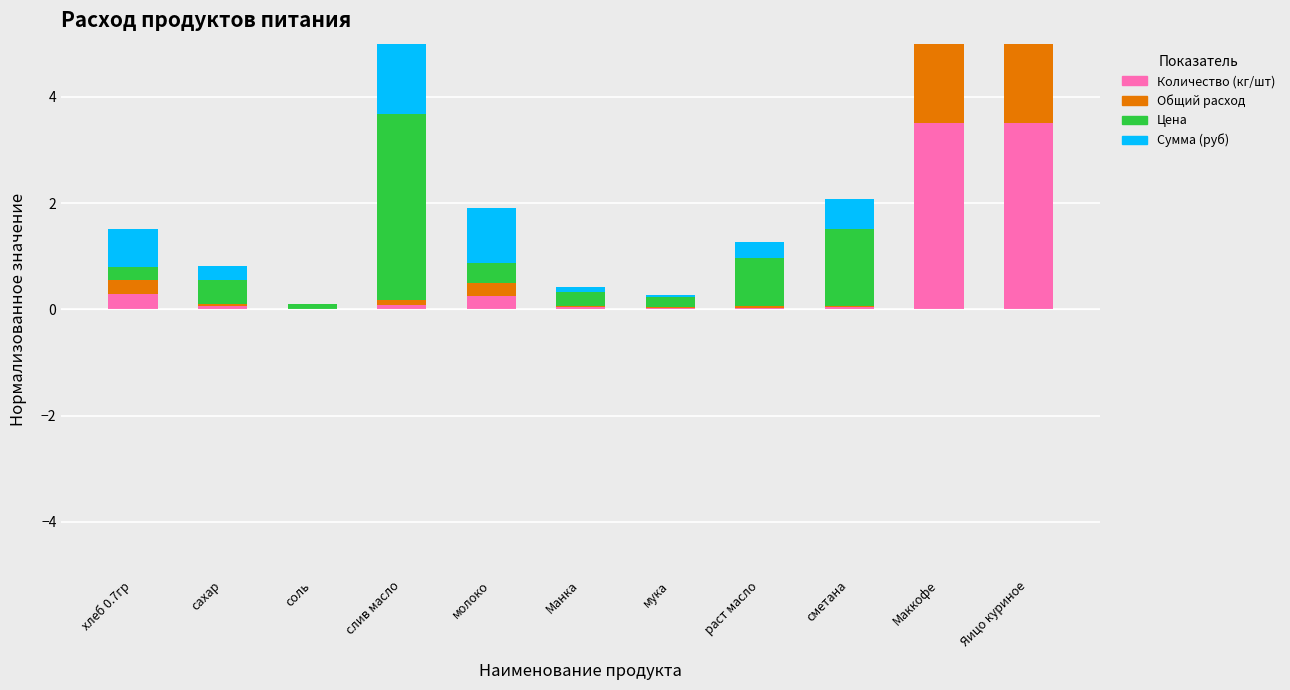

At how many categories does at least one series exceed 0?

11